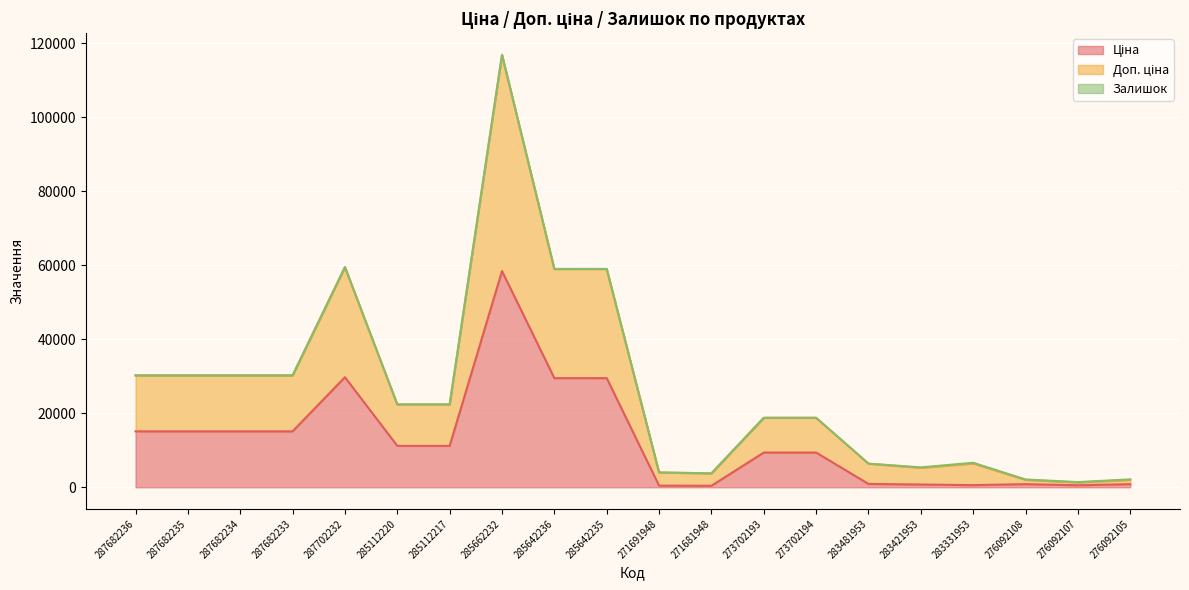

What is the spread (max minus min) of values at 273702194?

9402.0